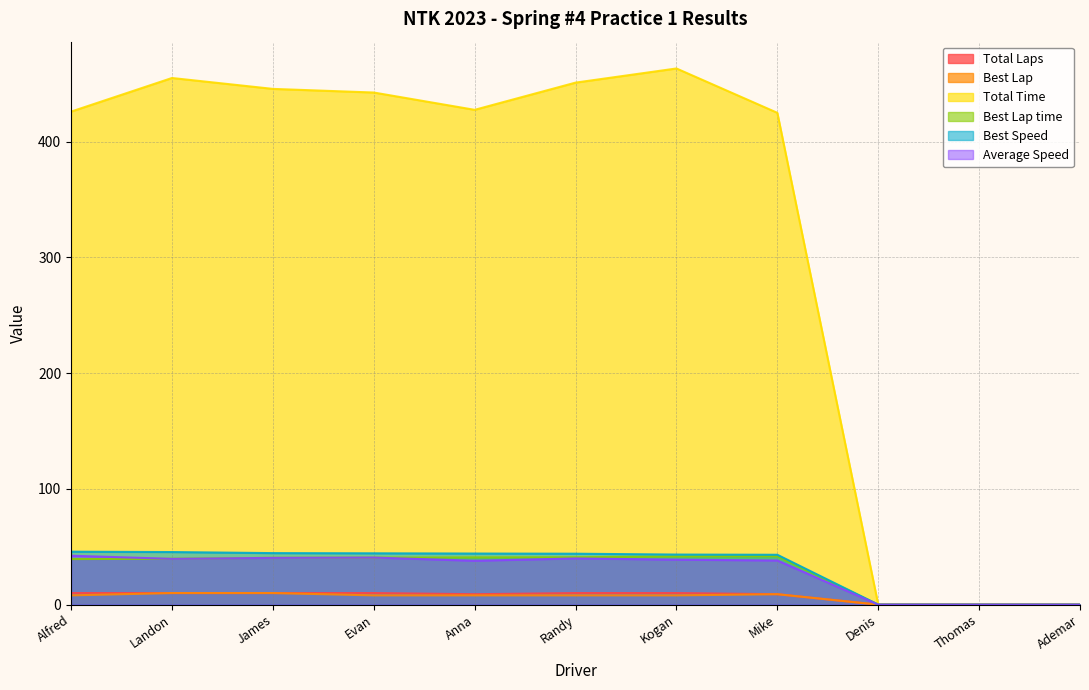

What is the value of the Total Laps point at the 6th from the left?

10.0